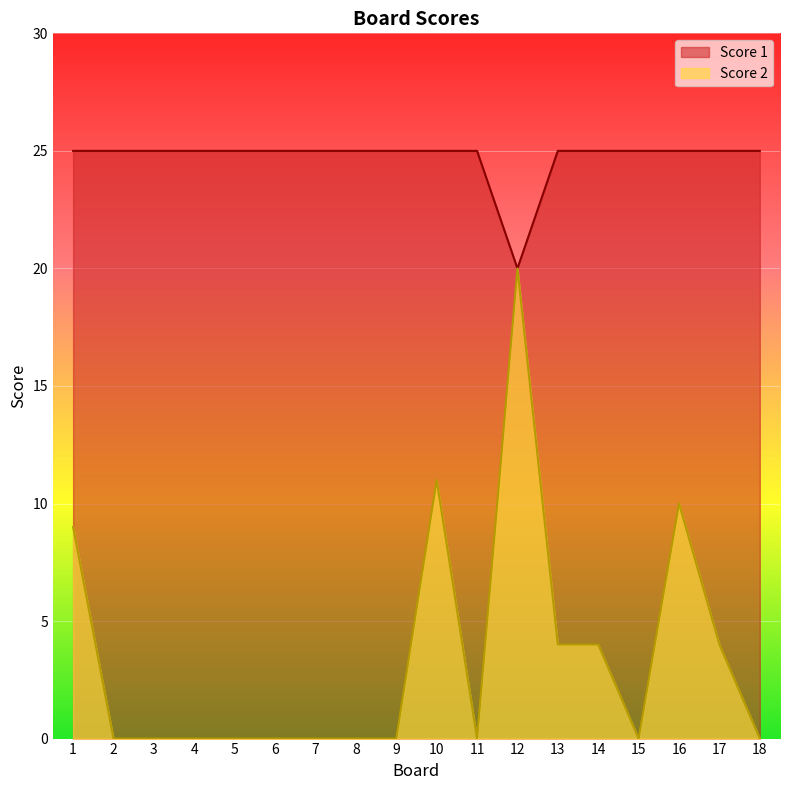

What is the difference between the second highest and minimum values in the Score 1 series?

5